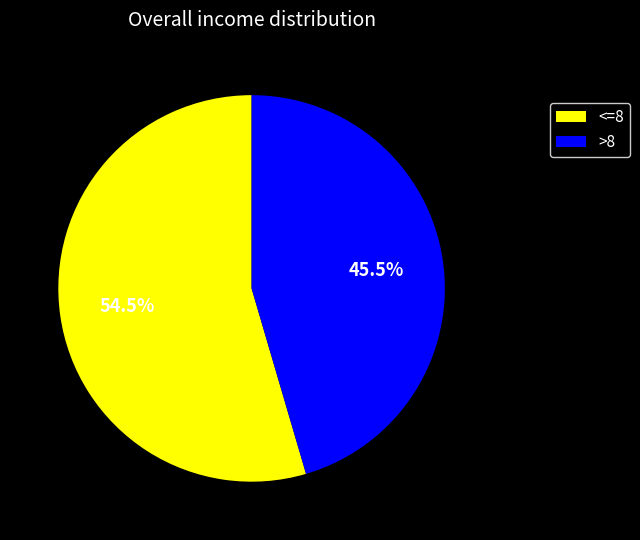

Which category has the biggest portion of the pie?

<=8